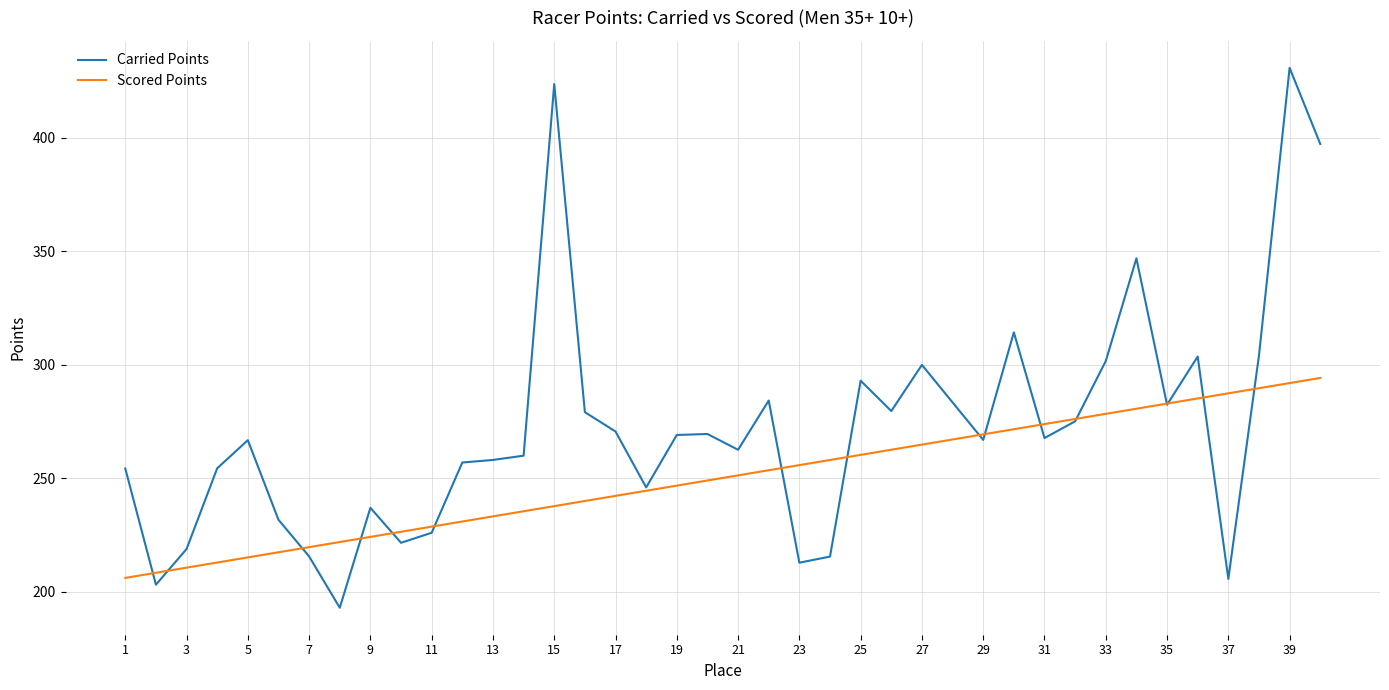

What is the minimum value shown in the chart?

193.1